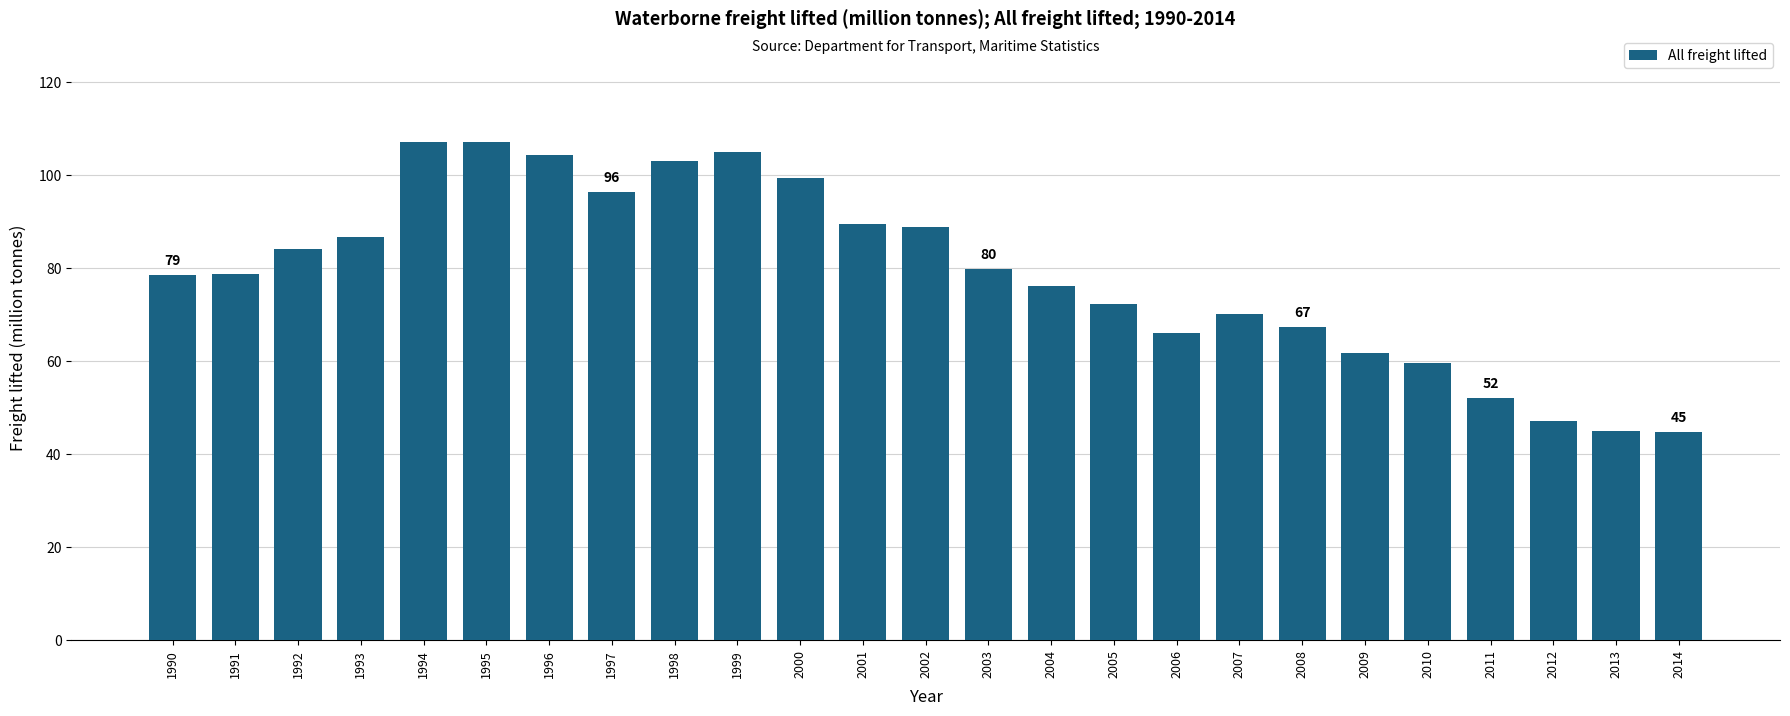

What value does the data have at 2011?

52.1